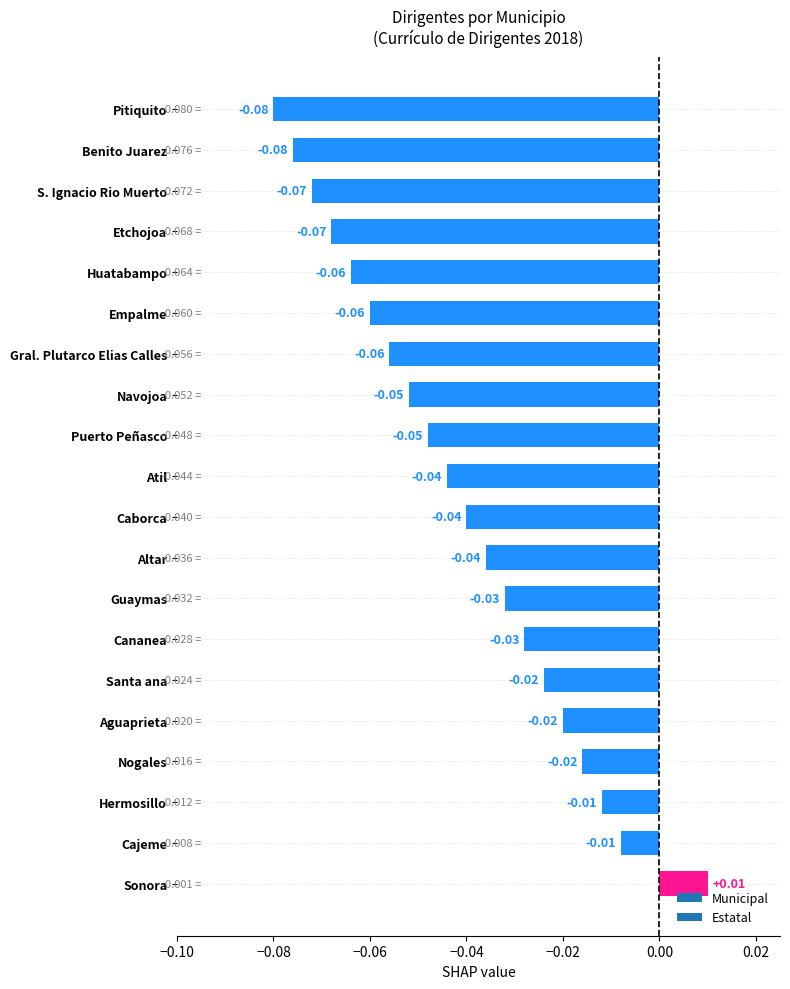

Between Pitiquito and Atil, which is larger?

Atil